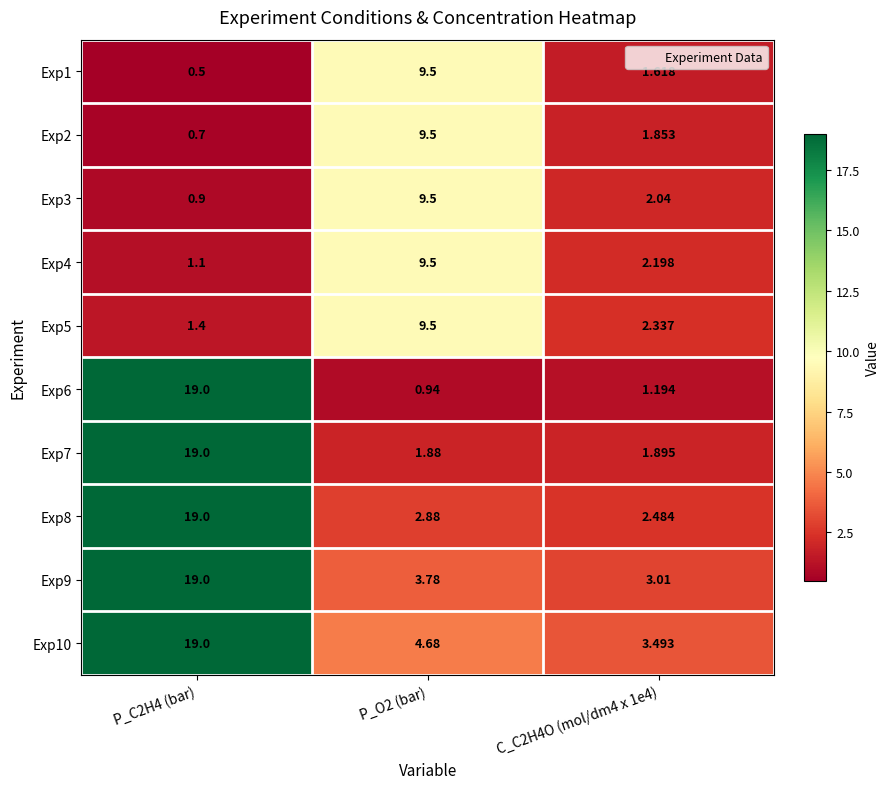

Is the value of Exp3 at P_O2 (bar) greater than the value of Exp10 at P_O2 (bar)?

Yes